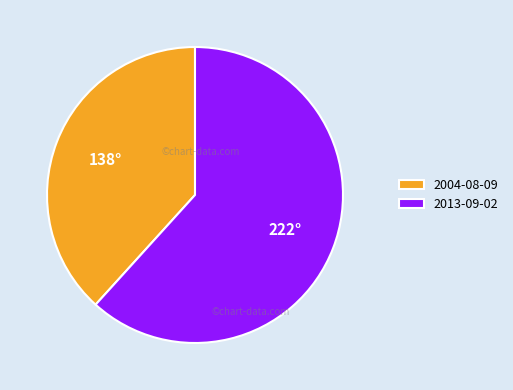

Do 2013-09-02 and 2004-08-09 together represent more than half of the pie?

Yes